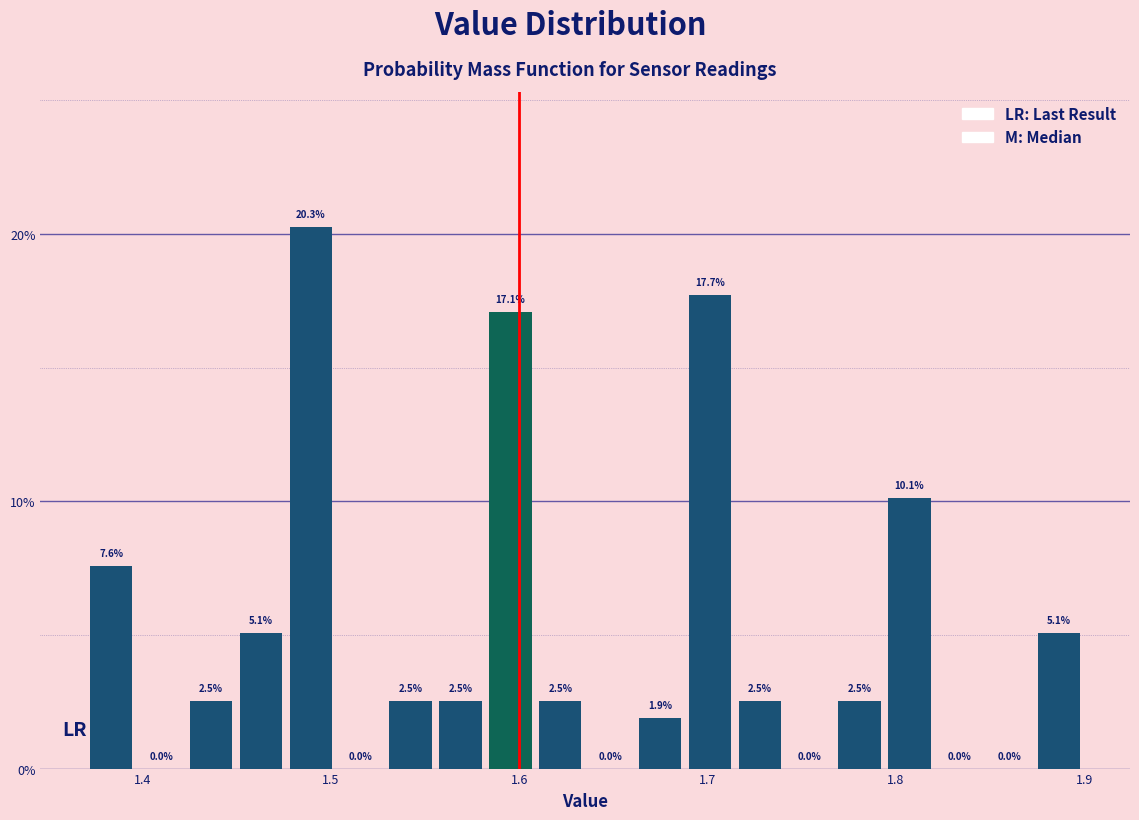

Read against the x-axis, roughly where is the centre of the tallest bar?

1.49